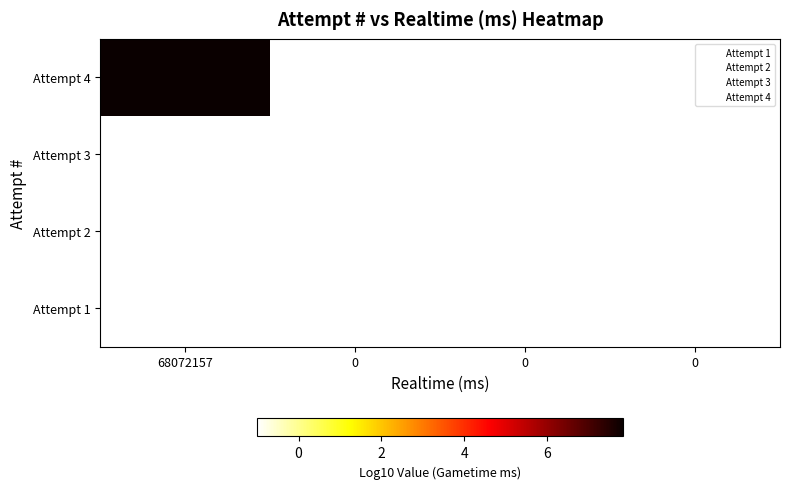

Which category has the highest value across all series?

68072157